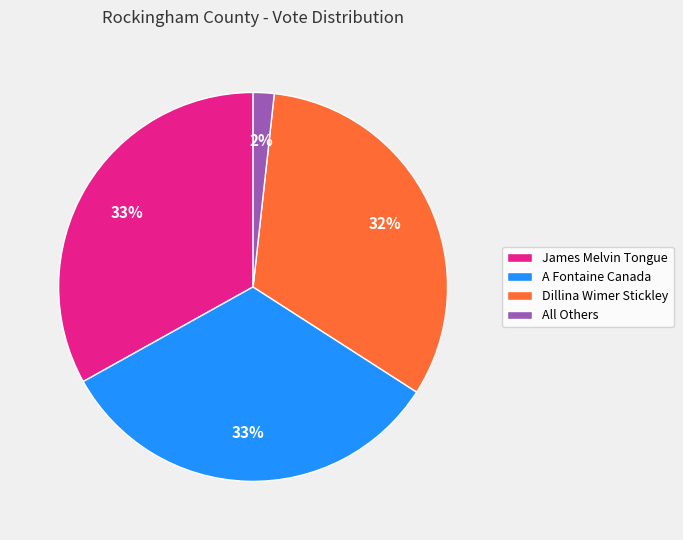

To the nearest percent, what portion does All Others represent?

2%